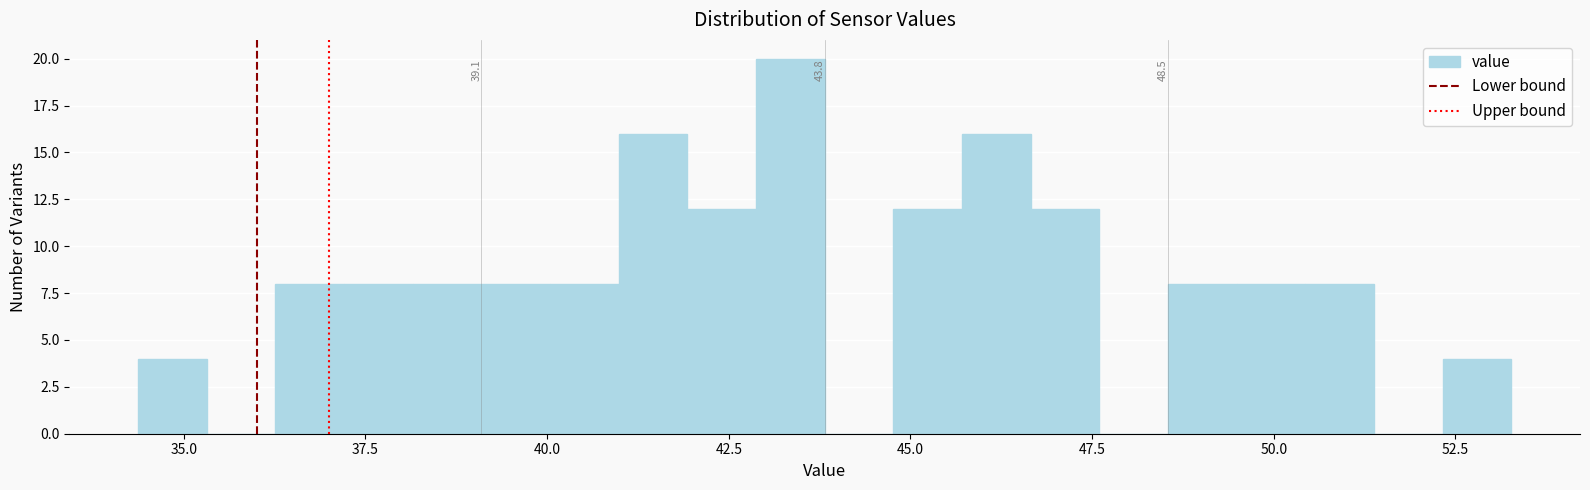

Read against the x-axis, roughly where is the centre of the tallest bar?

43.5